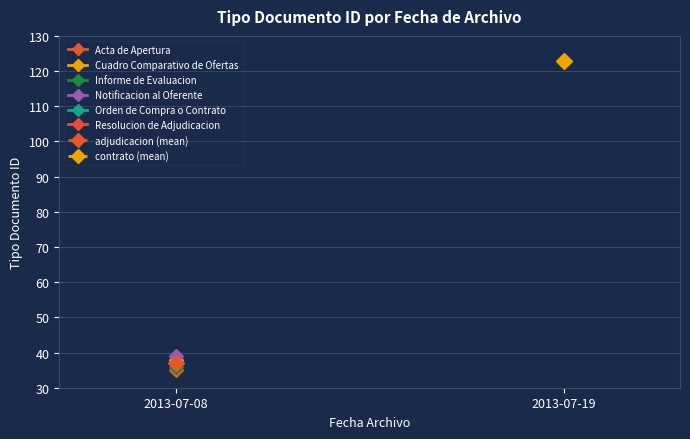

Read the contrato (mean) value at 2013-07-19.

123.0